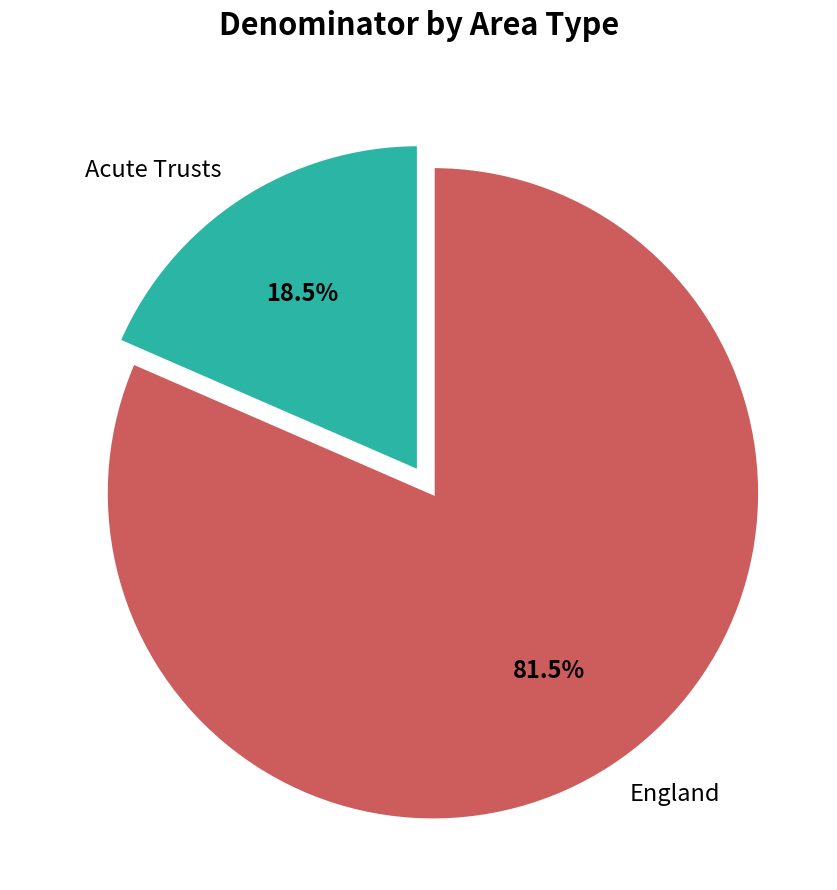

What is the ratio of the value at Acute Trusts to the value at England?

0.2